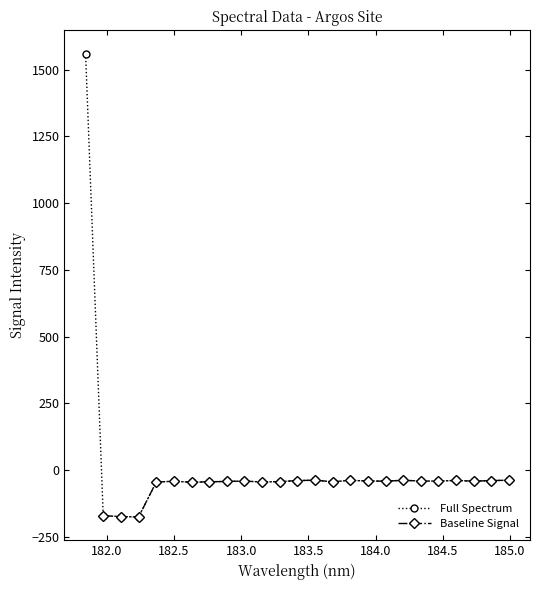

True or false: the data shows -27.0 at 182.7613026778.

False